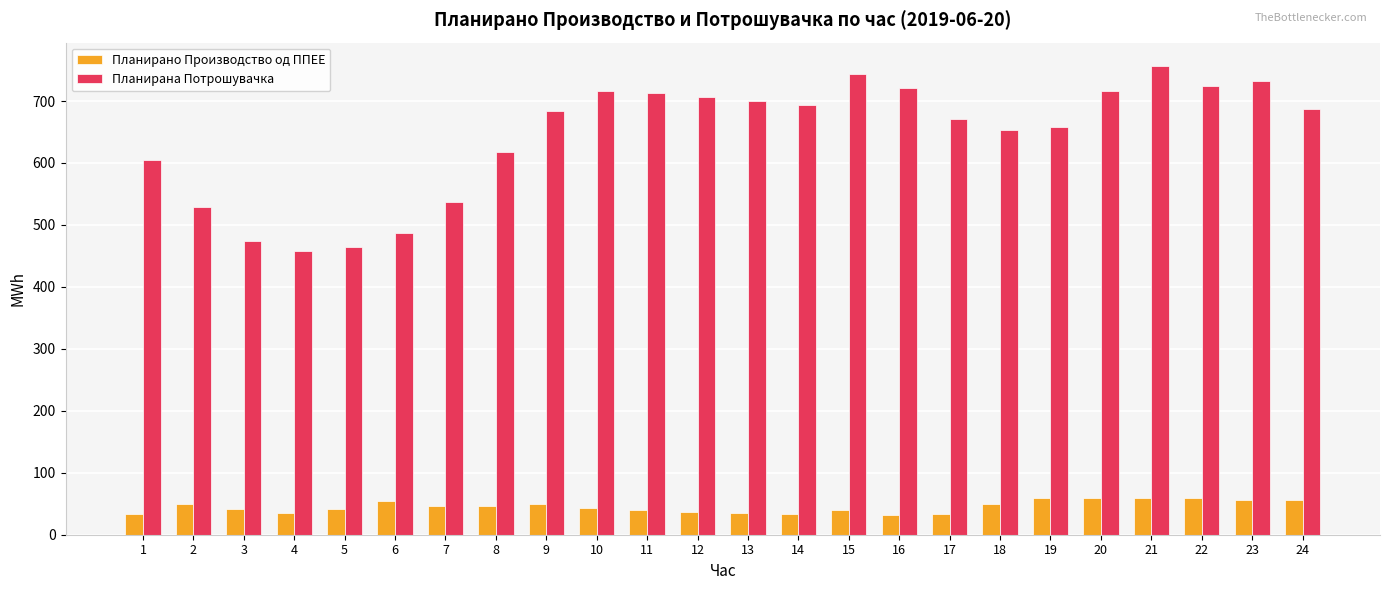

Which series has the largest range (max minus min)?

Планирана Потрошувачка